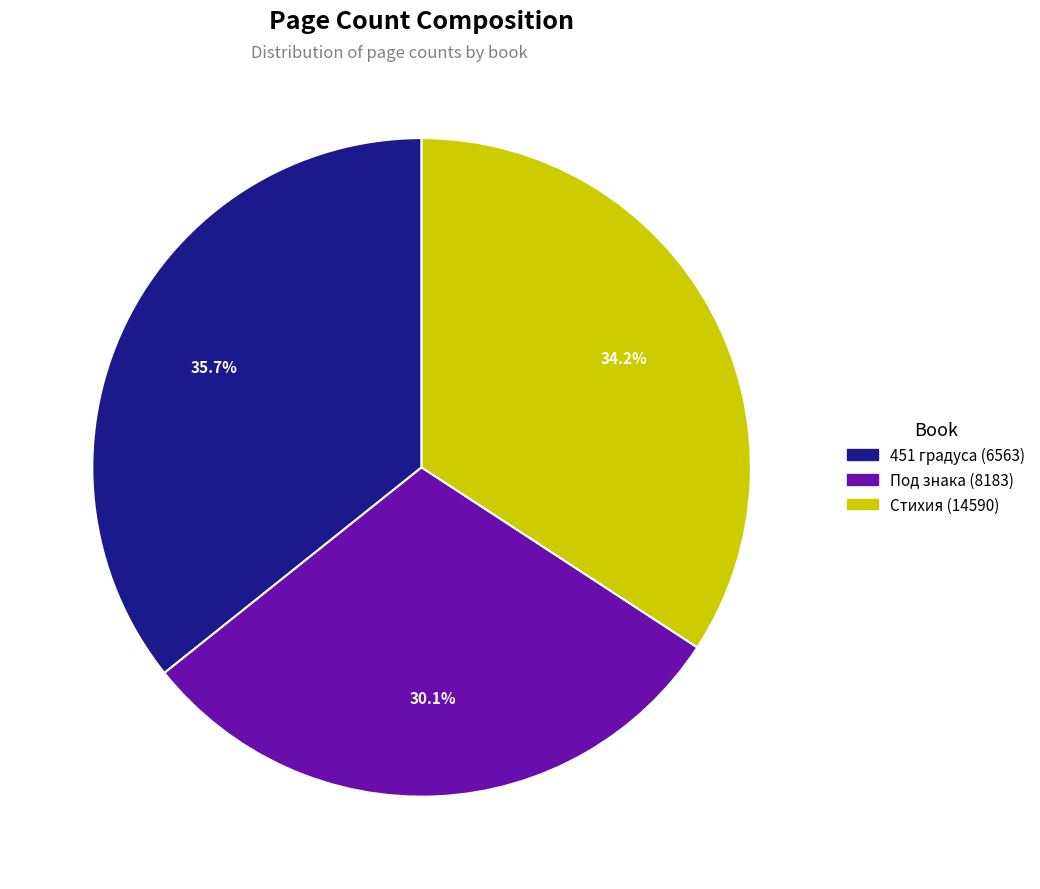

Is there a majority slice in this chart?

No